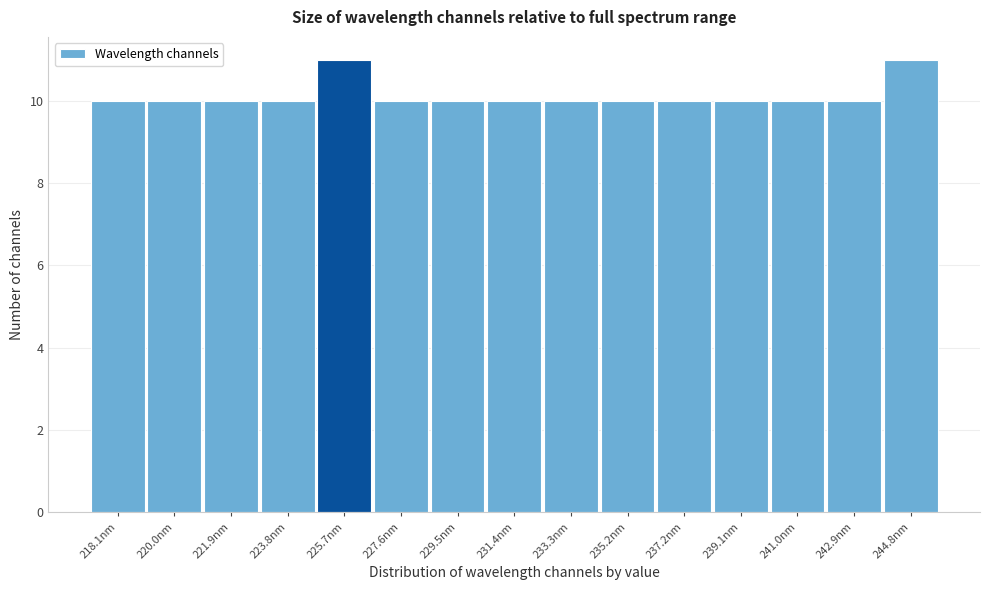

Reading left to right, transcribe all the data shown in this chart.

218.1nm=10	220.0nm=10	221.9nm=10	223.8nm=10	225.7nm=11	227.6nm=10	229.5nm=10	231.4nm=10	233.3nm=10	235.2nm=10	237.2nm=10	239.1nm=10	241.0nm=10	242.9nm=10	244.8nm=11